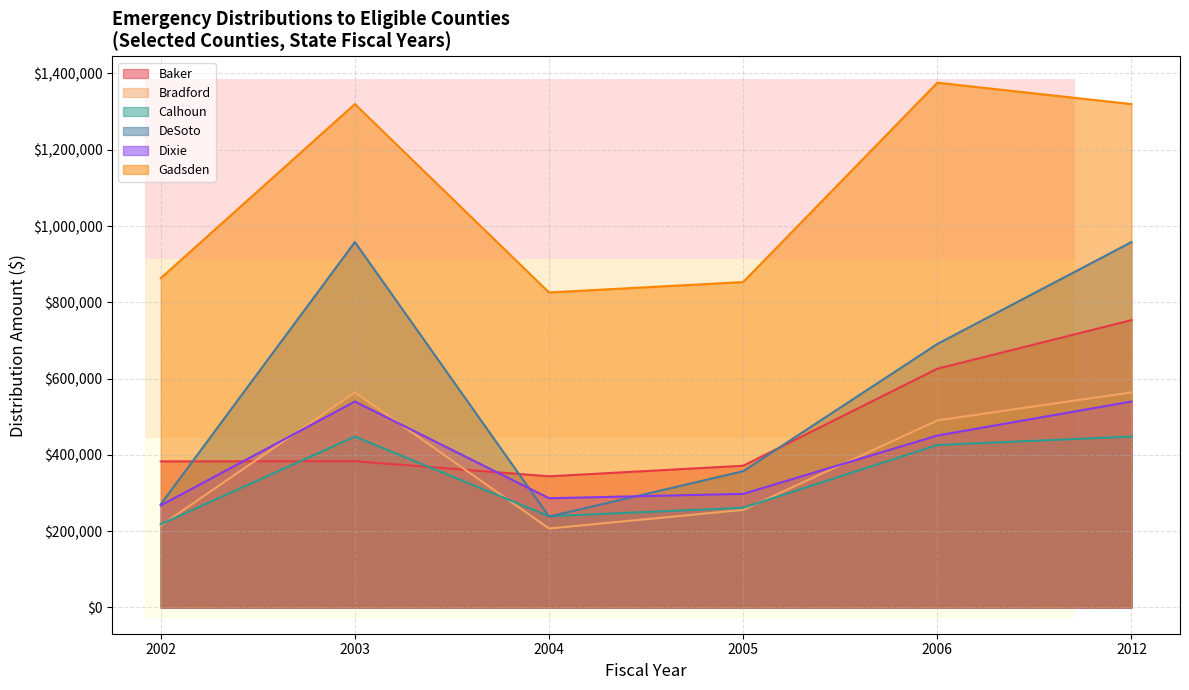

Where do Bradford and Baker first cross each other?

2002 and 2003